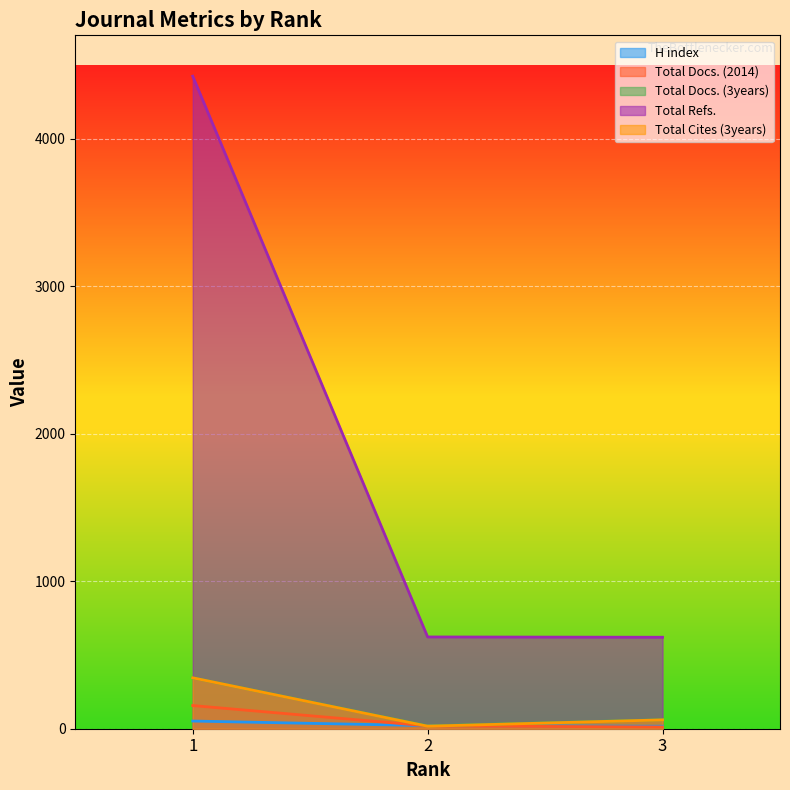

Is the value of Total Docs. (3years) at 3 greater than the value of Total Cites (3years) at 3?

Yes